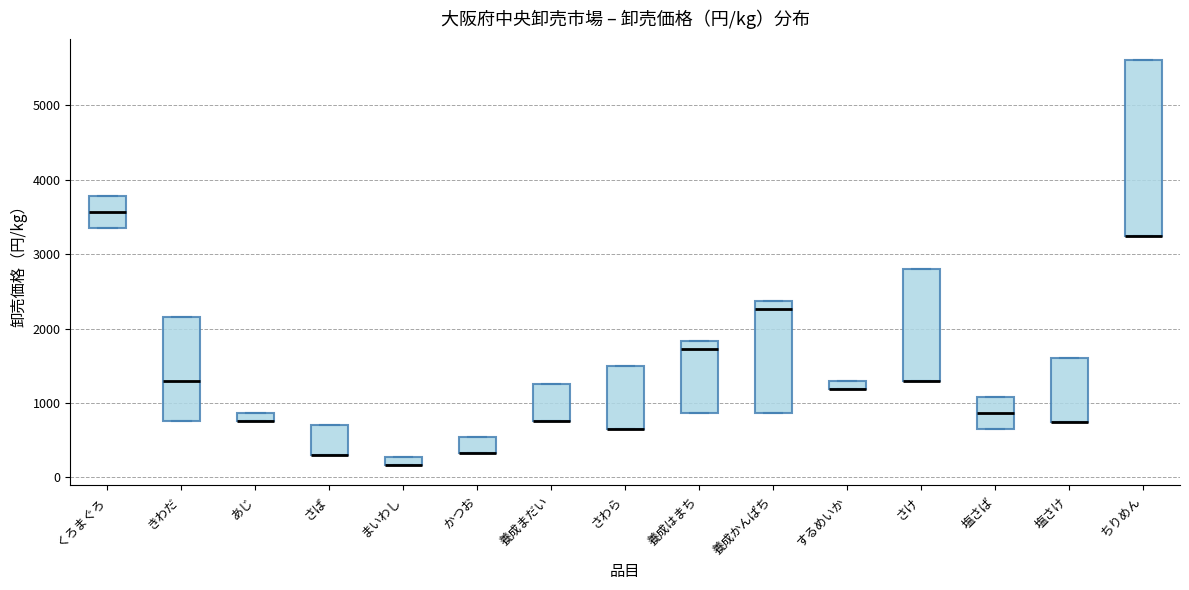

Comparing the boxes themselves (not the whiskers), which one is the tallest?

ちりめん